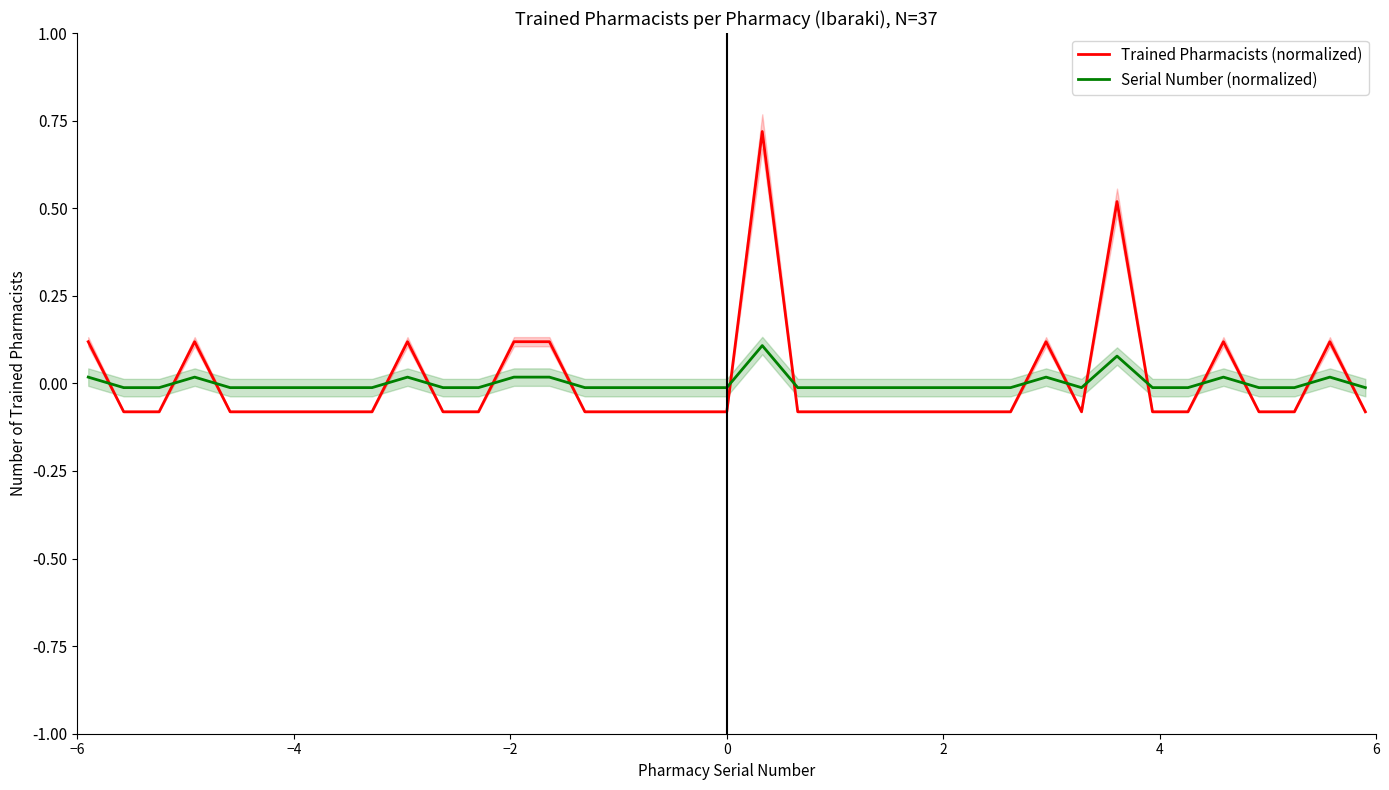

How many lines are shown in the chart?

2